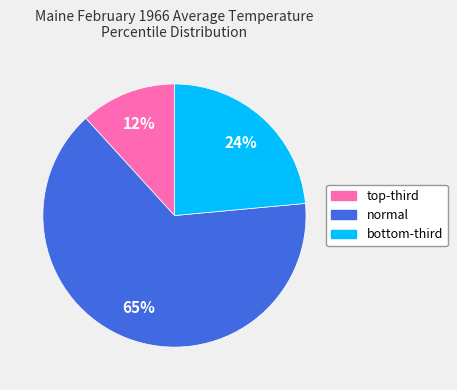

Which slice is the smallest?

top-third